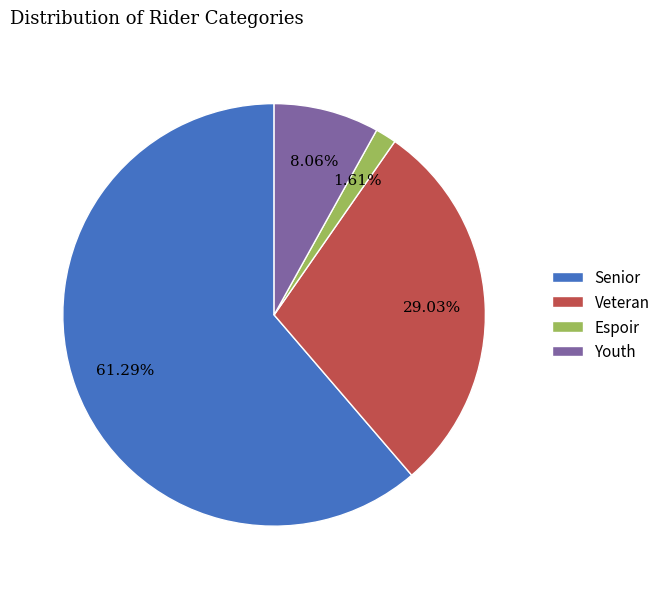

Rank the categories by value from highest to lowest.

Senior, Veteran, Youth, Espoir